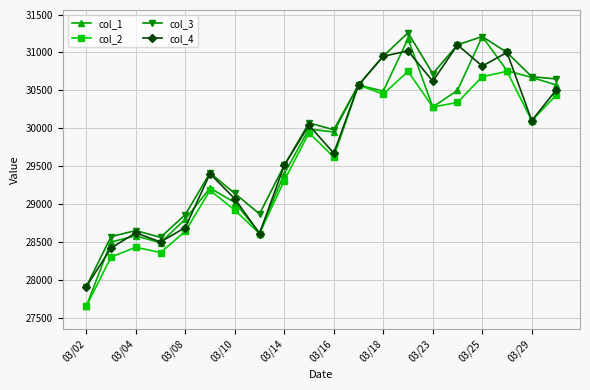

Count the number of categories in the chart.

20